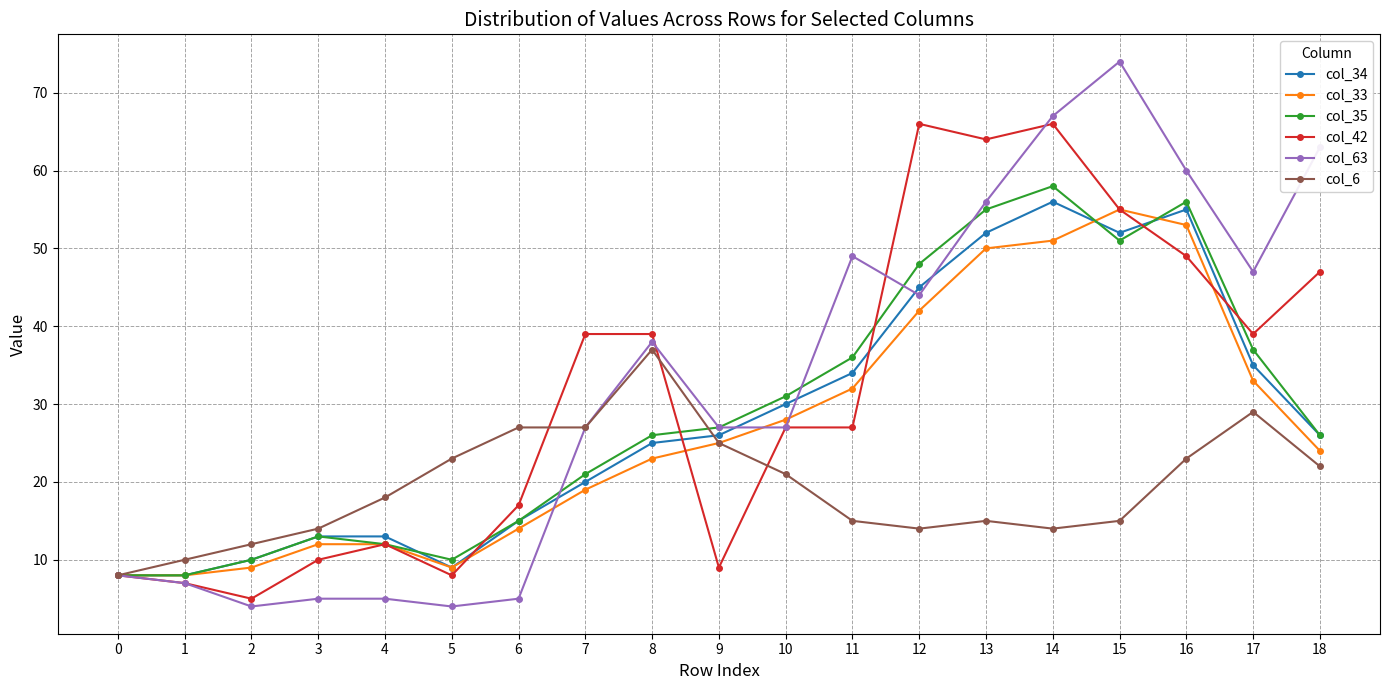

How many categories are shown in the chart?

19